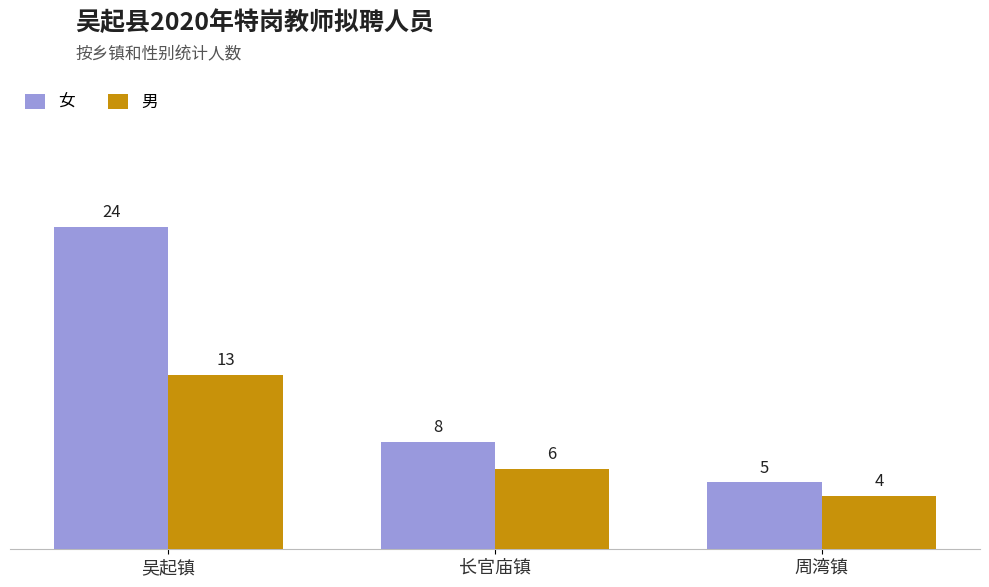

What position from the left is 长官庙镇?

2